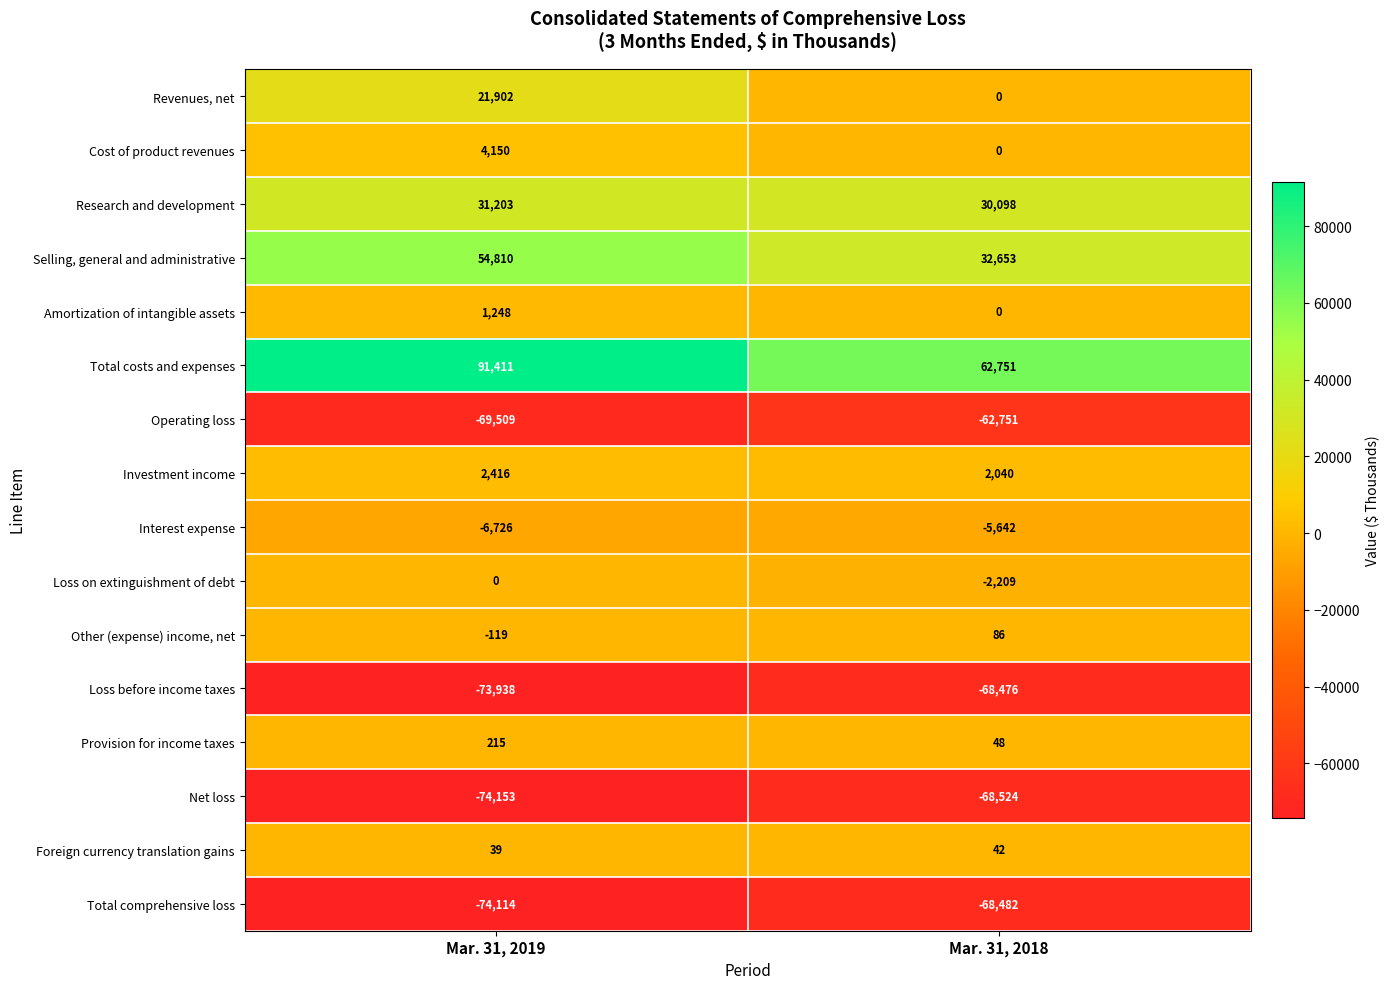

Which series changed the most between Mar. 31, 2019 and Mar. 31, 2018?

Total costs and expenses